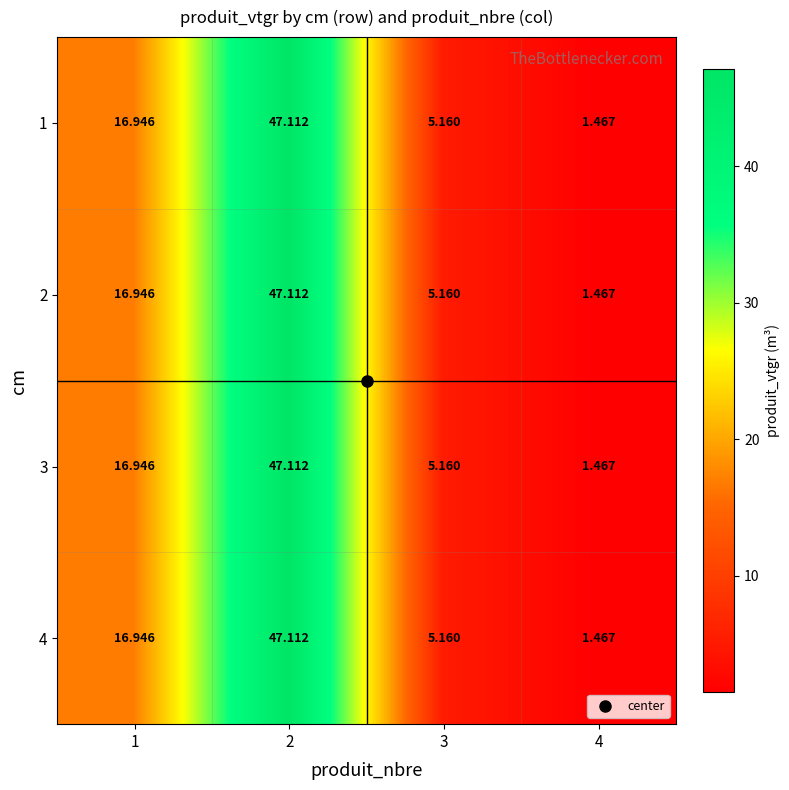

How many data points does each series have?

4